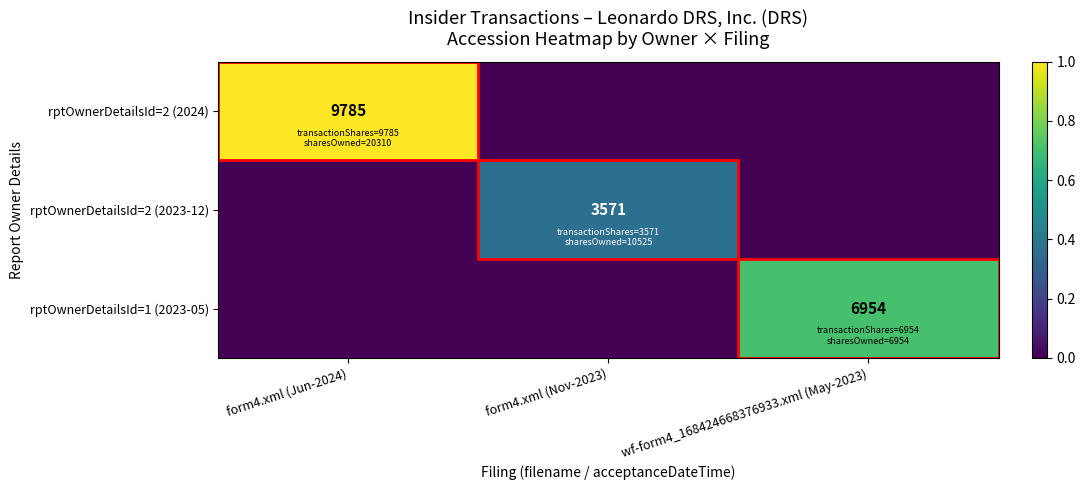

True or false: rptOwnerDetailsId=1 (2023-05) has a value of 11689 at wf-form4_168424668376933.xml (May-2023).

False